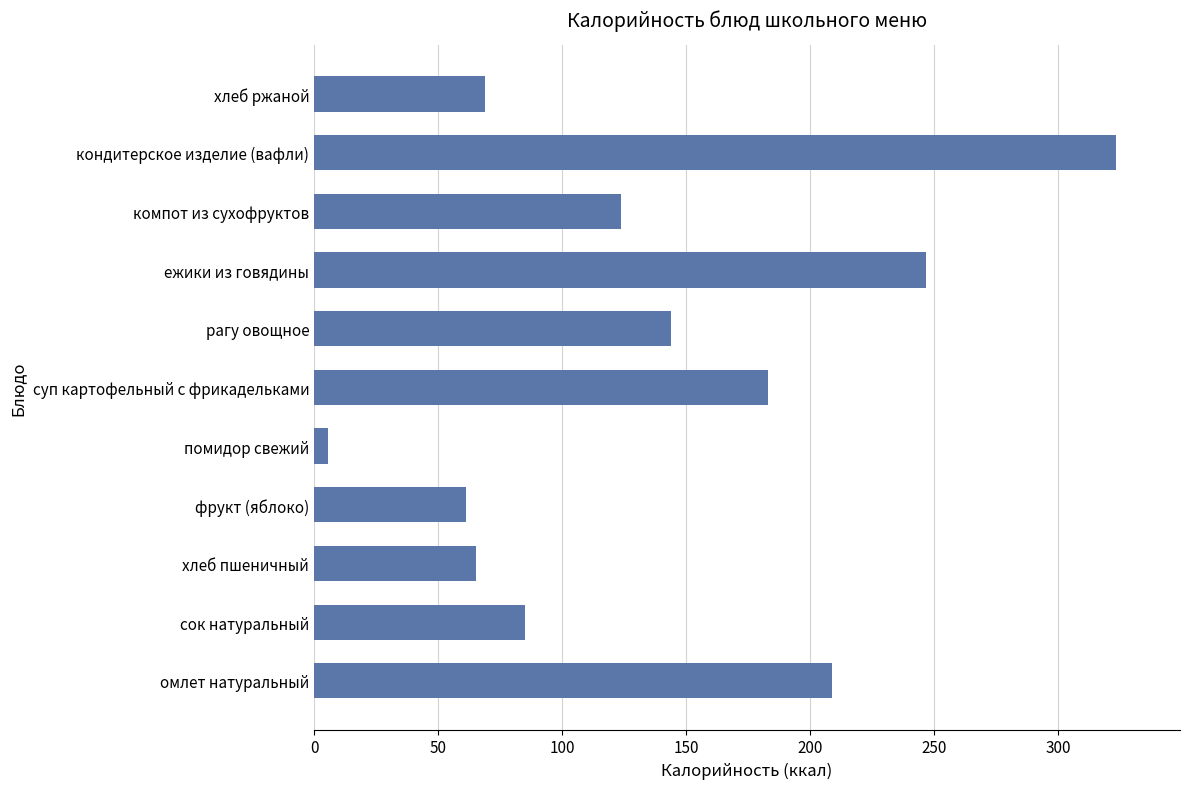

What is the greatest value displayed?

323.4